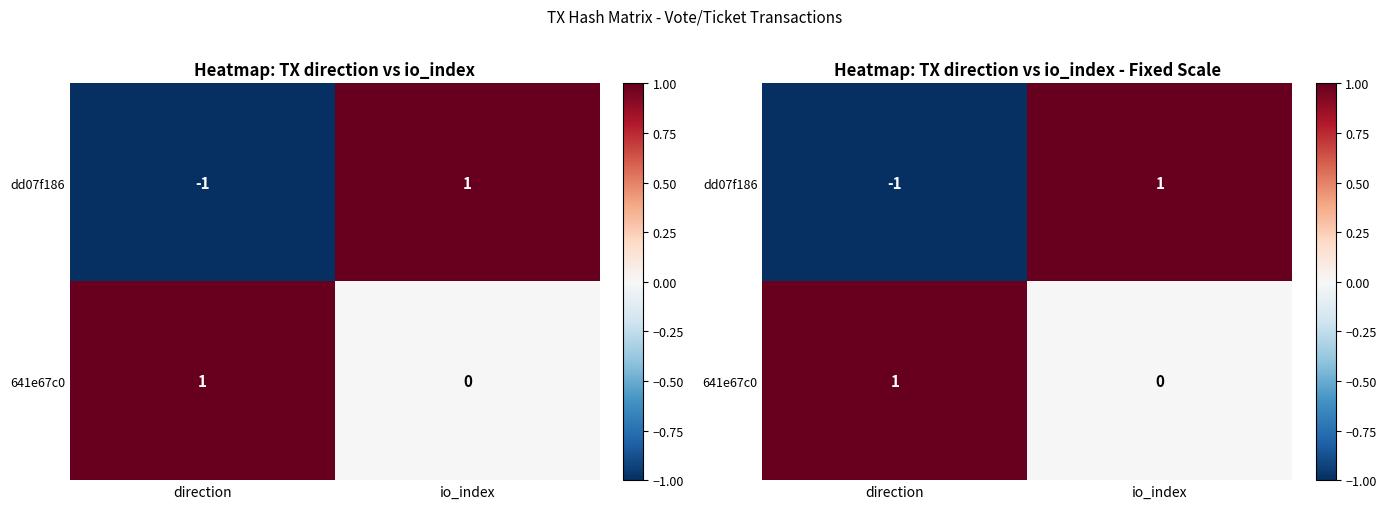

At direction, list the series in order from smallest to largest.

dd07f186, 641e67c0